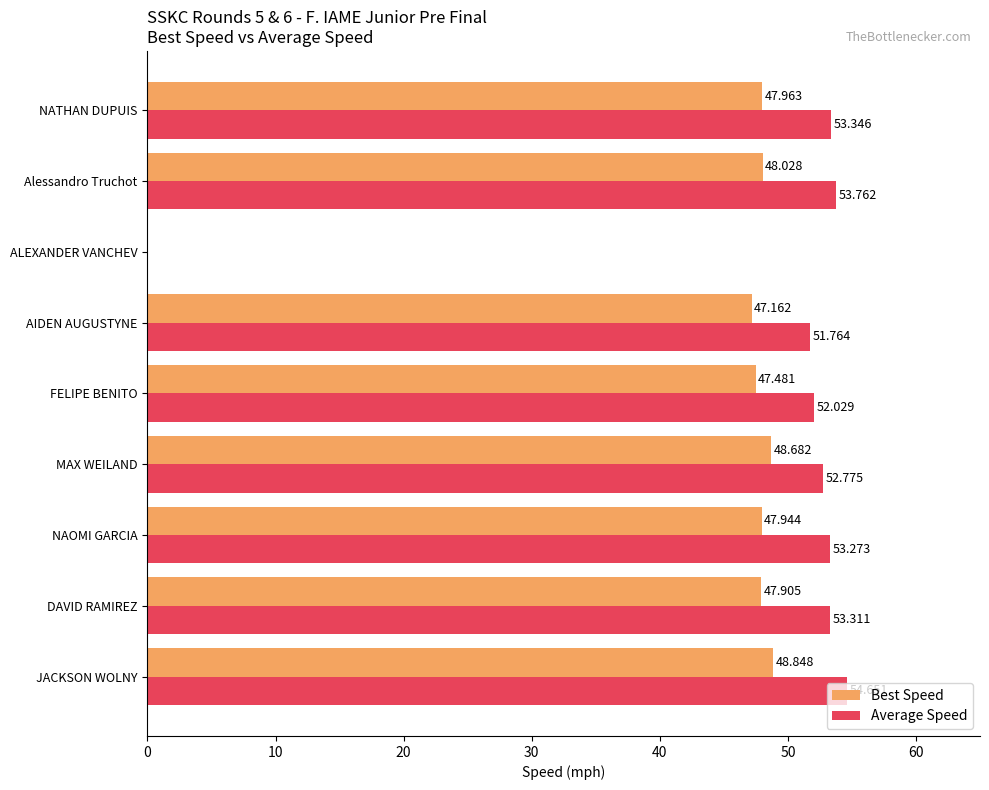

Which series has the largest range (max minus min)?

Average Speed